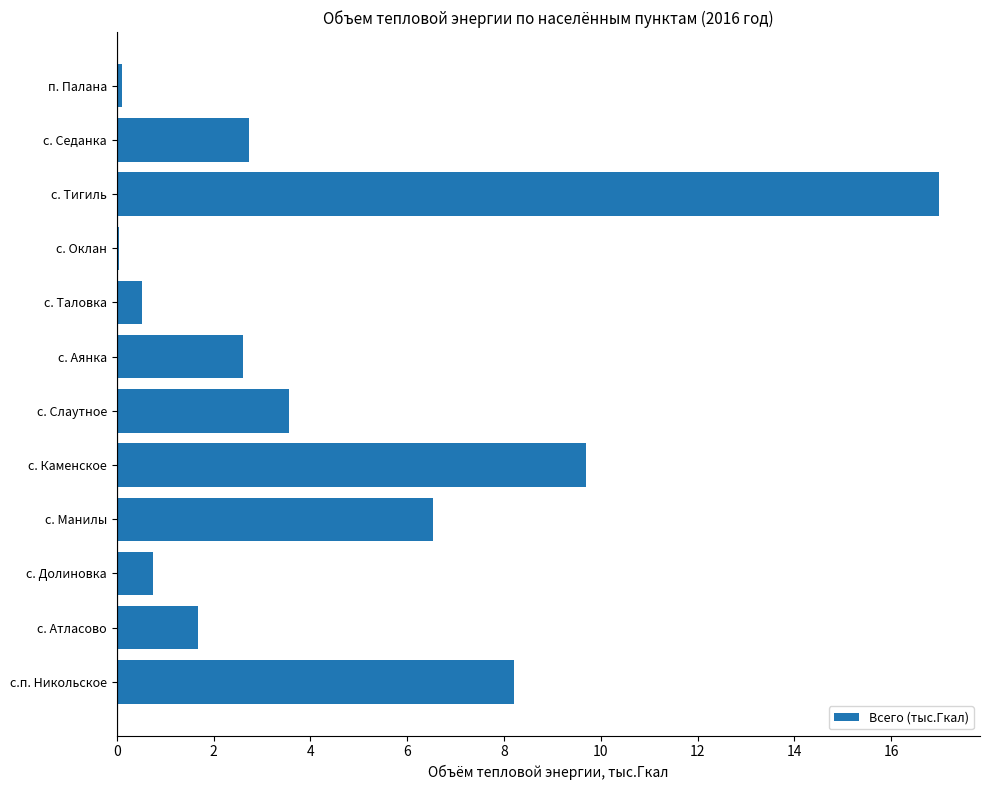

How many distinct data groups are displayed?

1